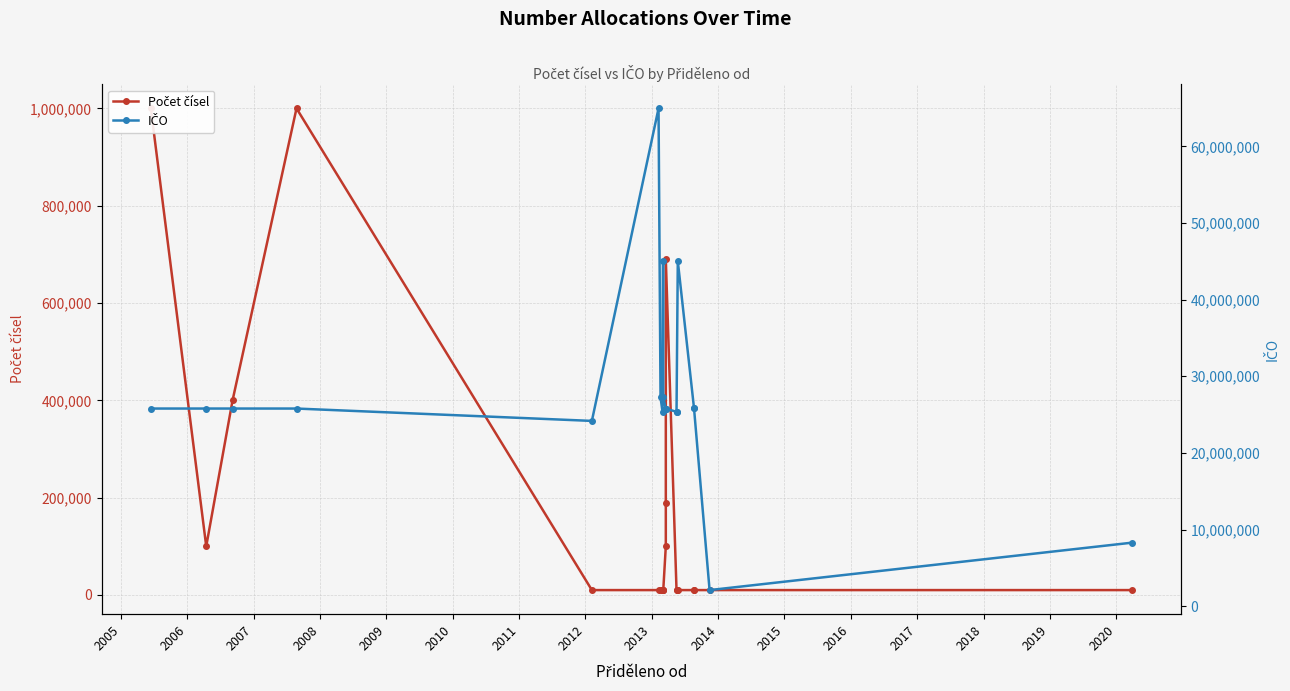

At how many categories does at least one series exceed 21754666?

18